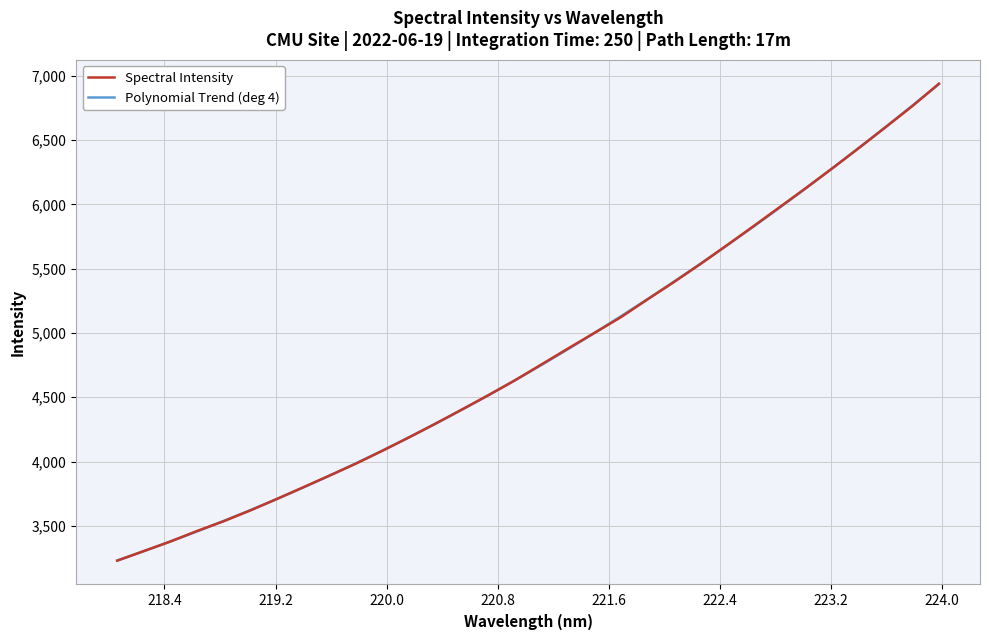

Approximately how many times larger is the value at 219.0156 compared to 223.408?

0.6